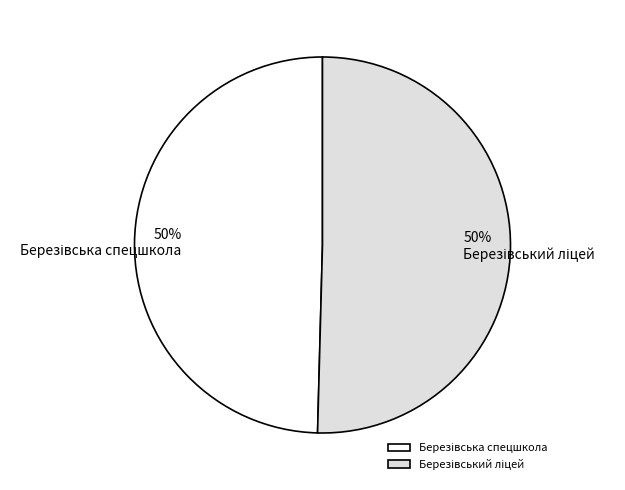

To the nearest percent, what is the average slice percentage?

50%